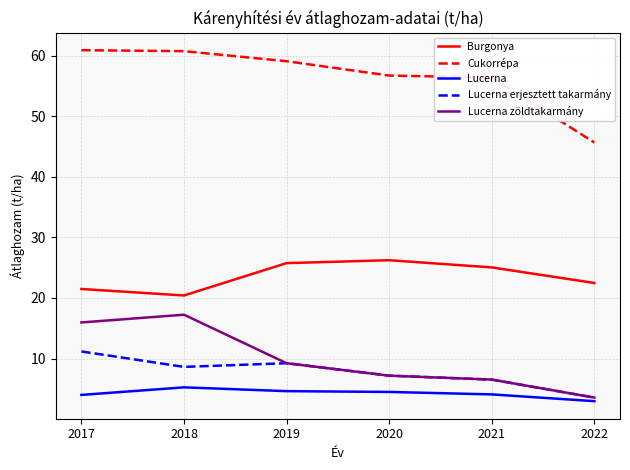

Does the chart have visible grid lines?

Yes